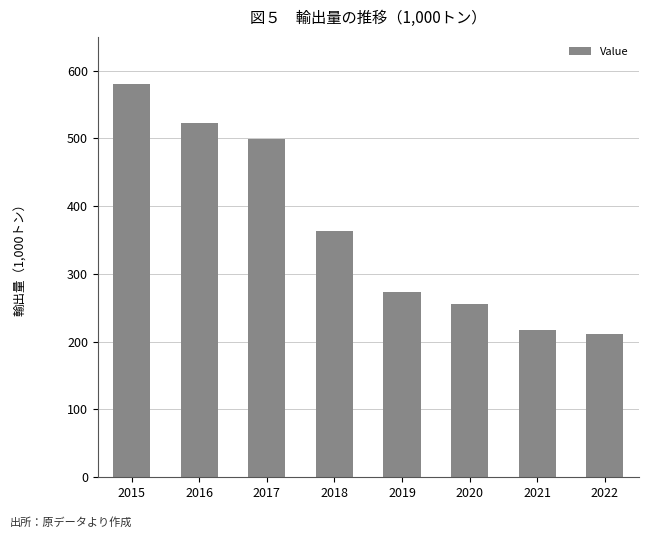

List the labels in order of value, smallest first.

2022, 2021, 2020, 2019, 2018, 2017, 2016, 2015